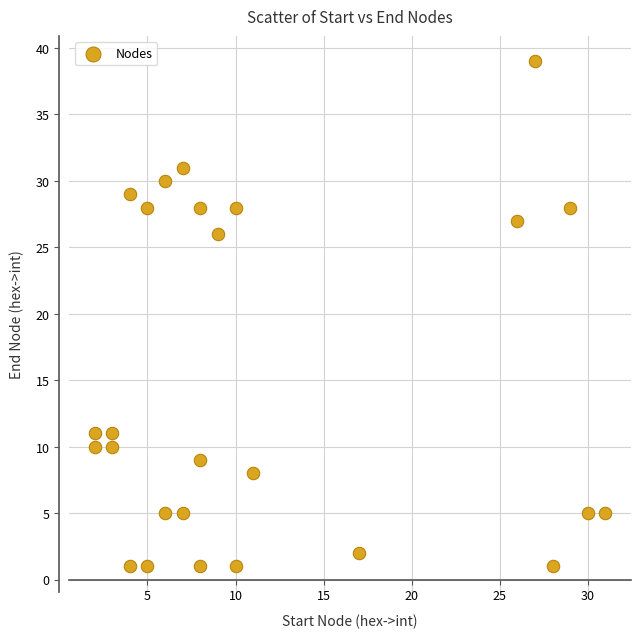

What Y value in the scatter plot is closest to 20?

26